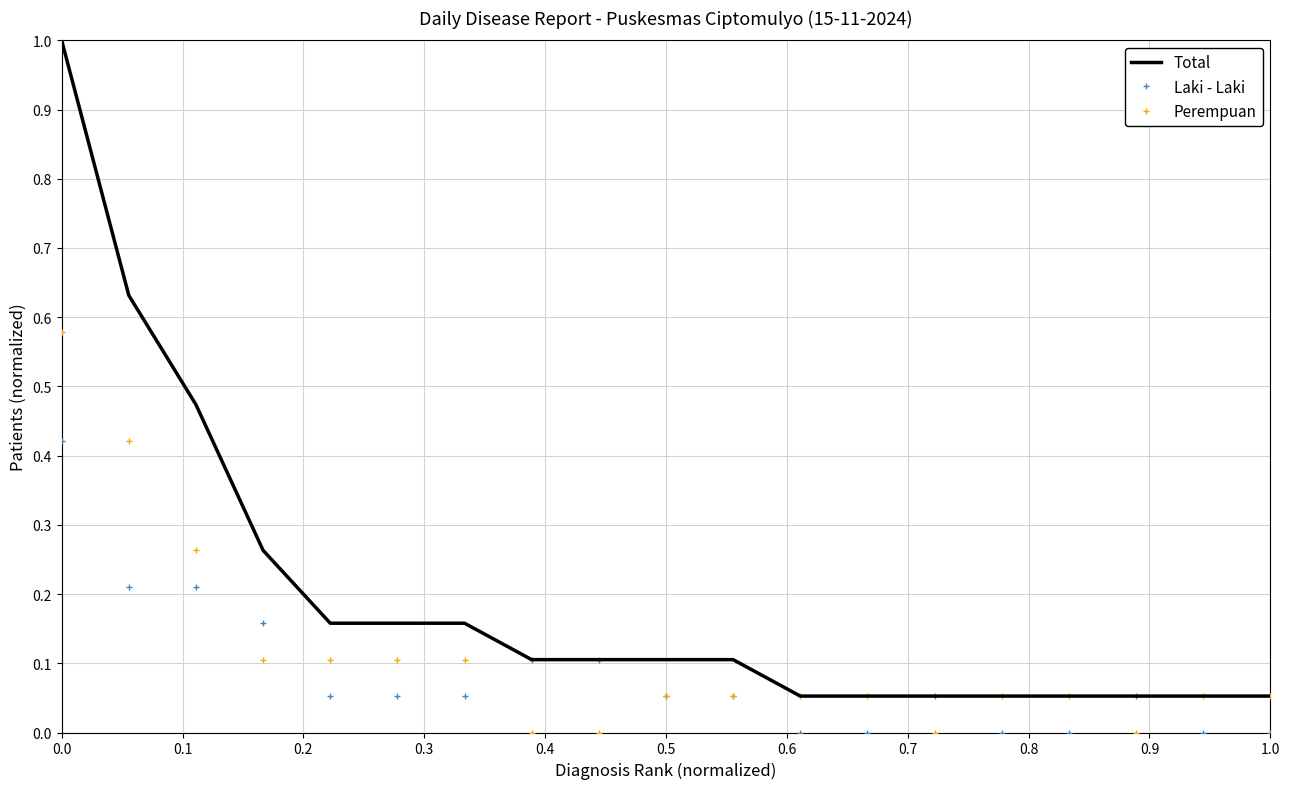

Which series has the largest total across all categories?

Total